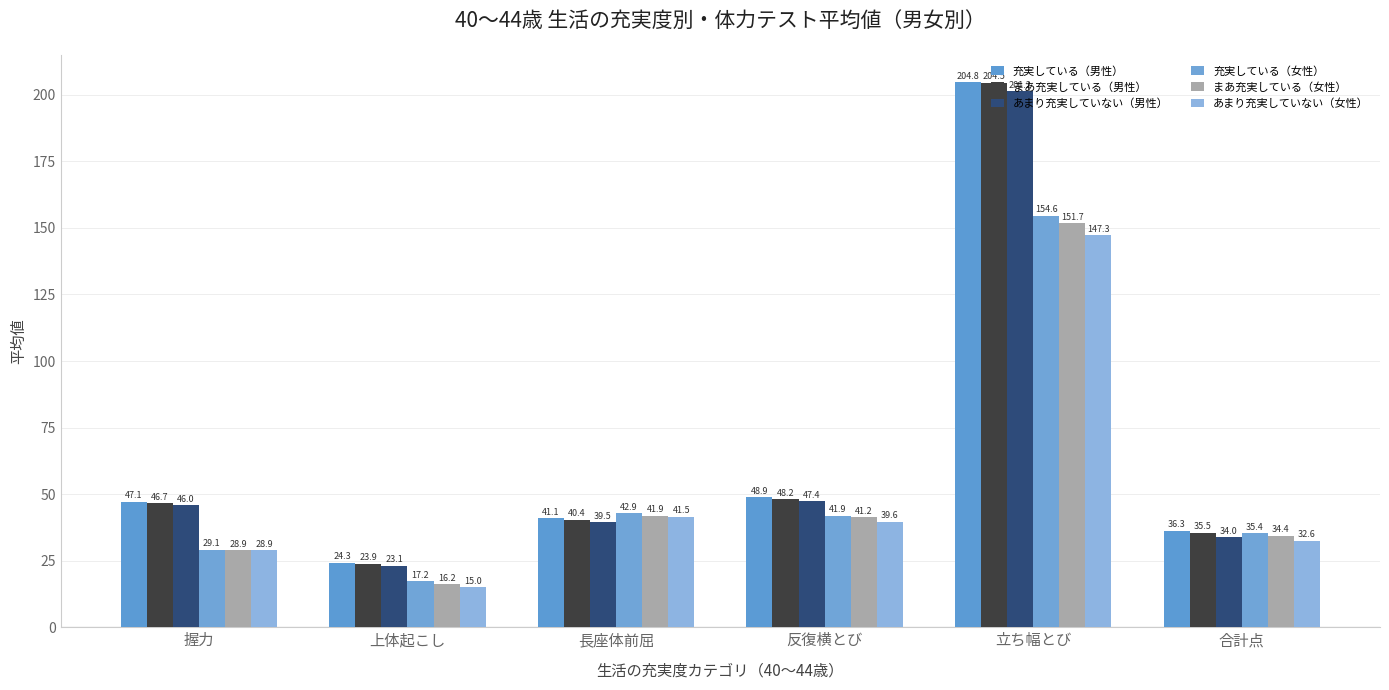

The value of 充実している（女性） at 長座体前屈 is 42.9. True or false?

True